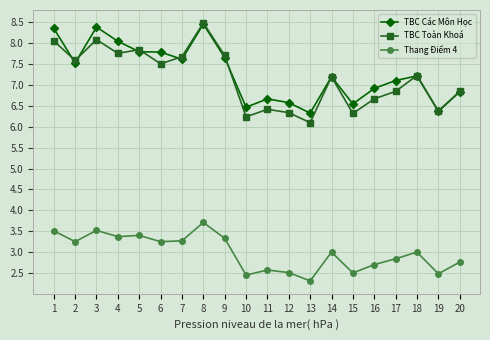

Is it true that TBC Các Môn Học equals 6.4 at 19?

True